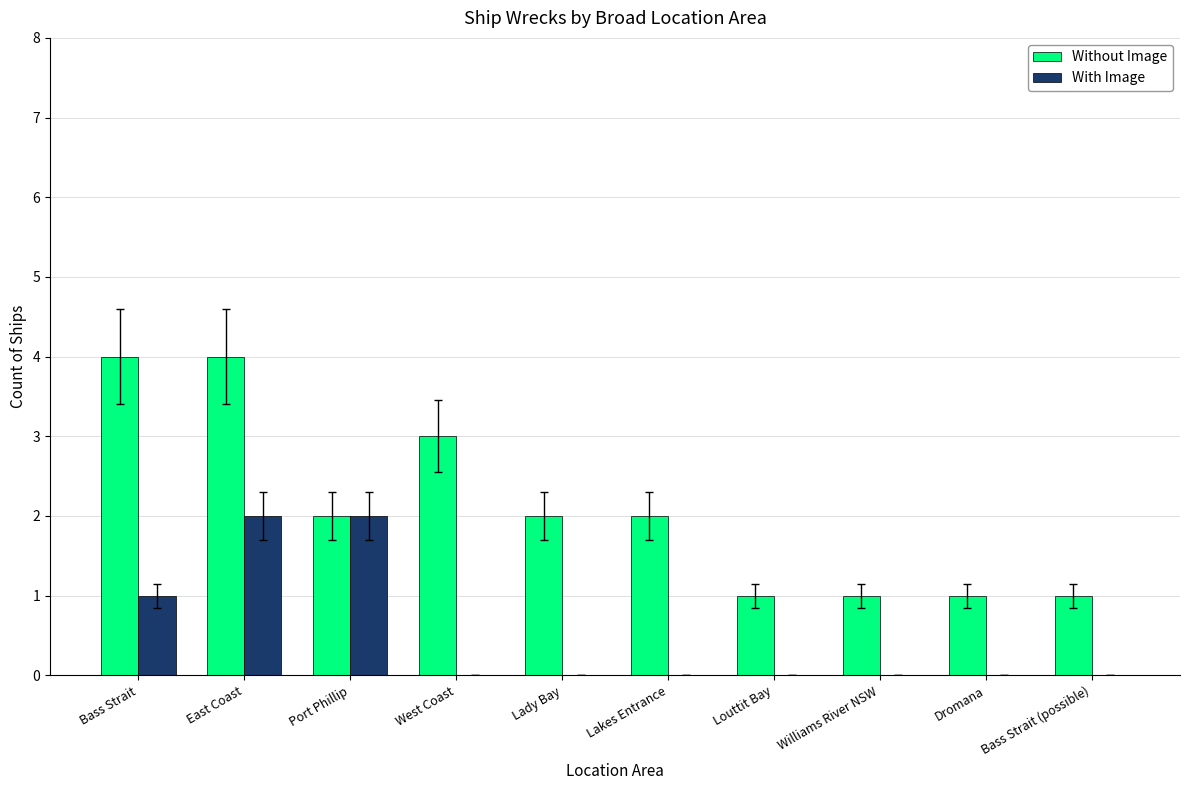

How many groups of bars are there?

10